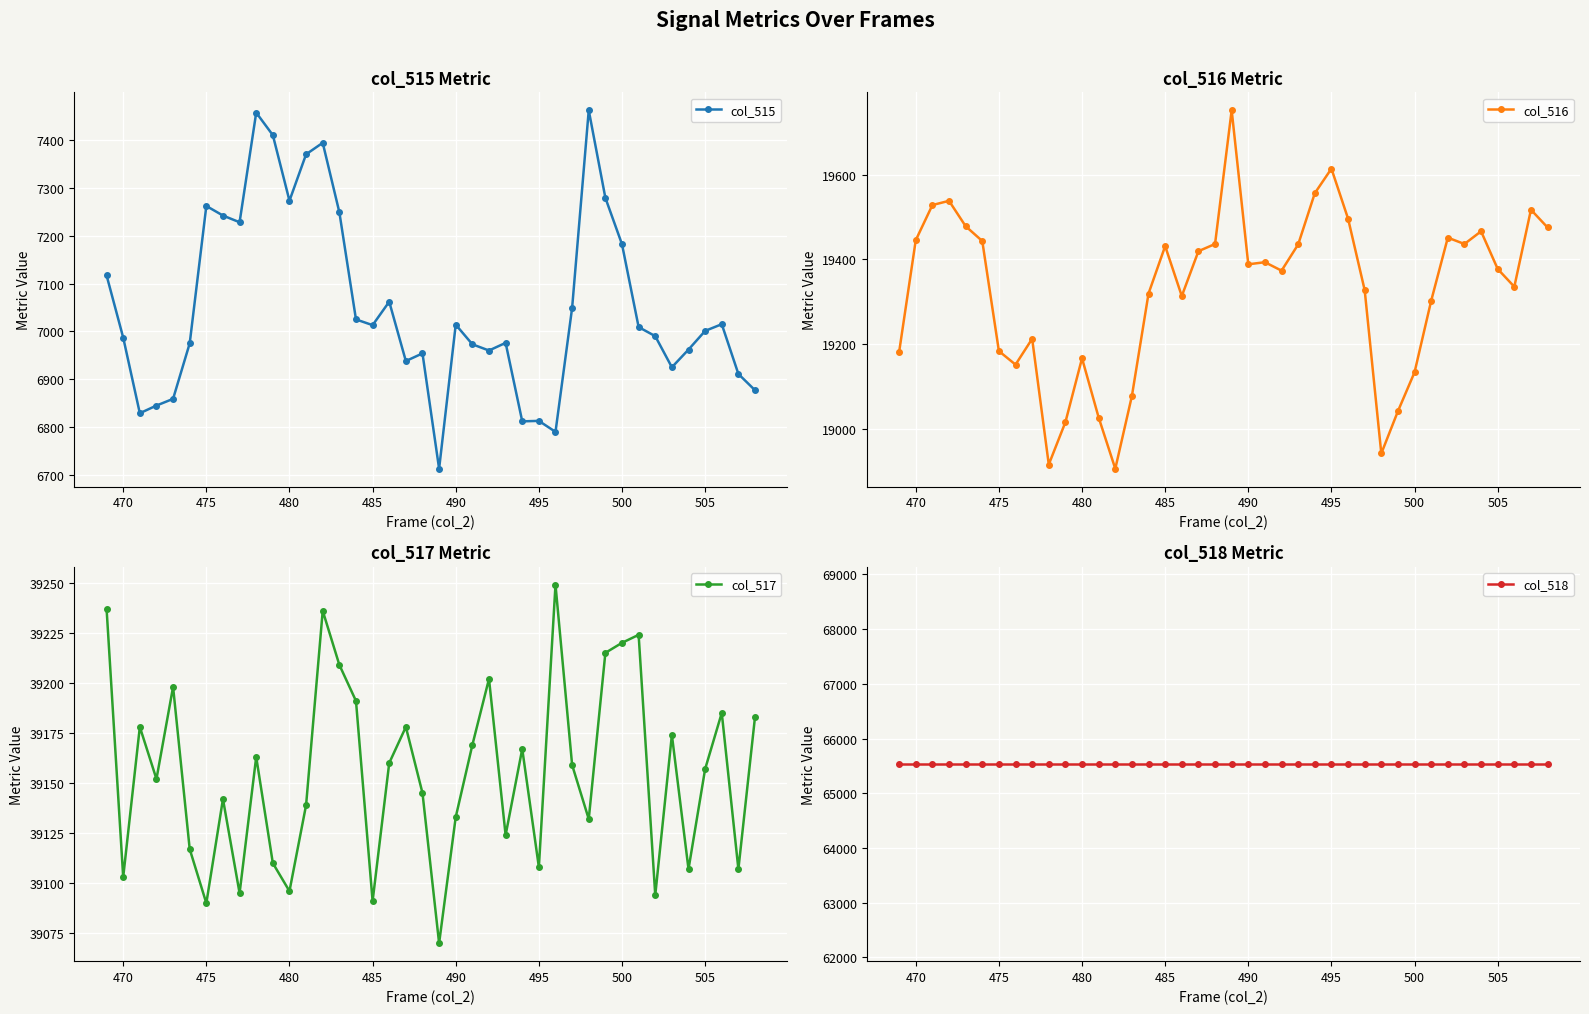

How many series are shown in this chart?

4